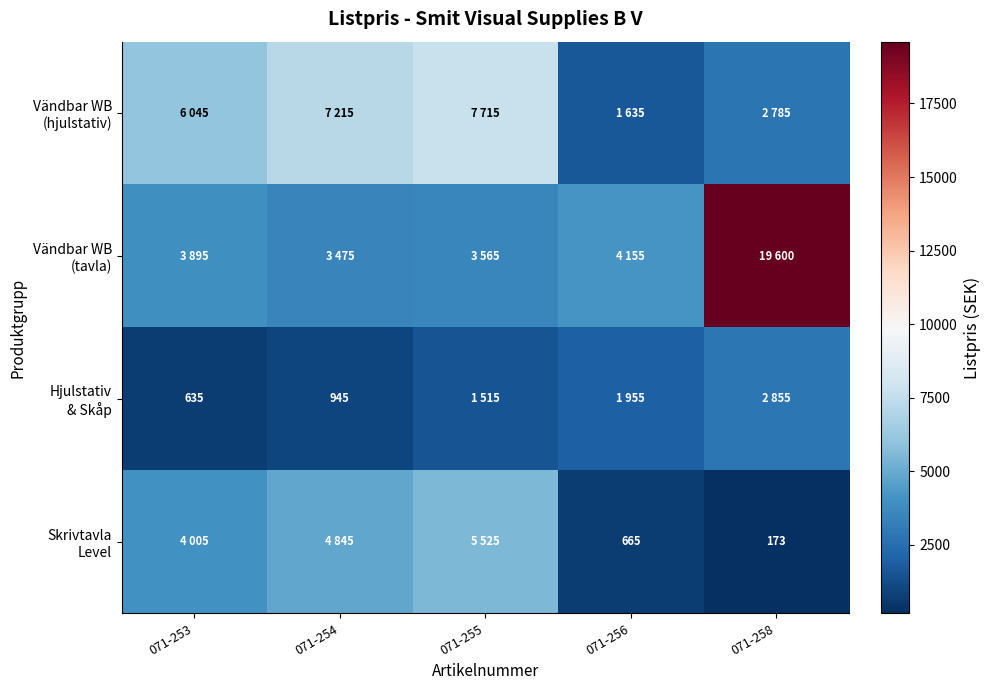

Which series has the largest range (max minus min)?

Vändbar WB (tavla)